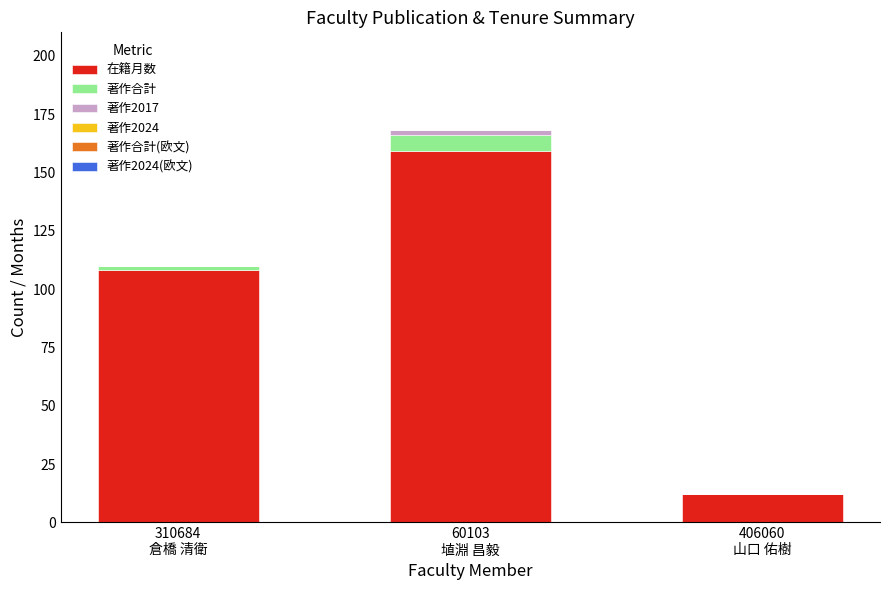

What is the sum of all 在籍月数 values?

279